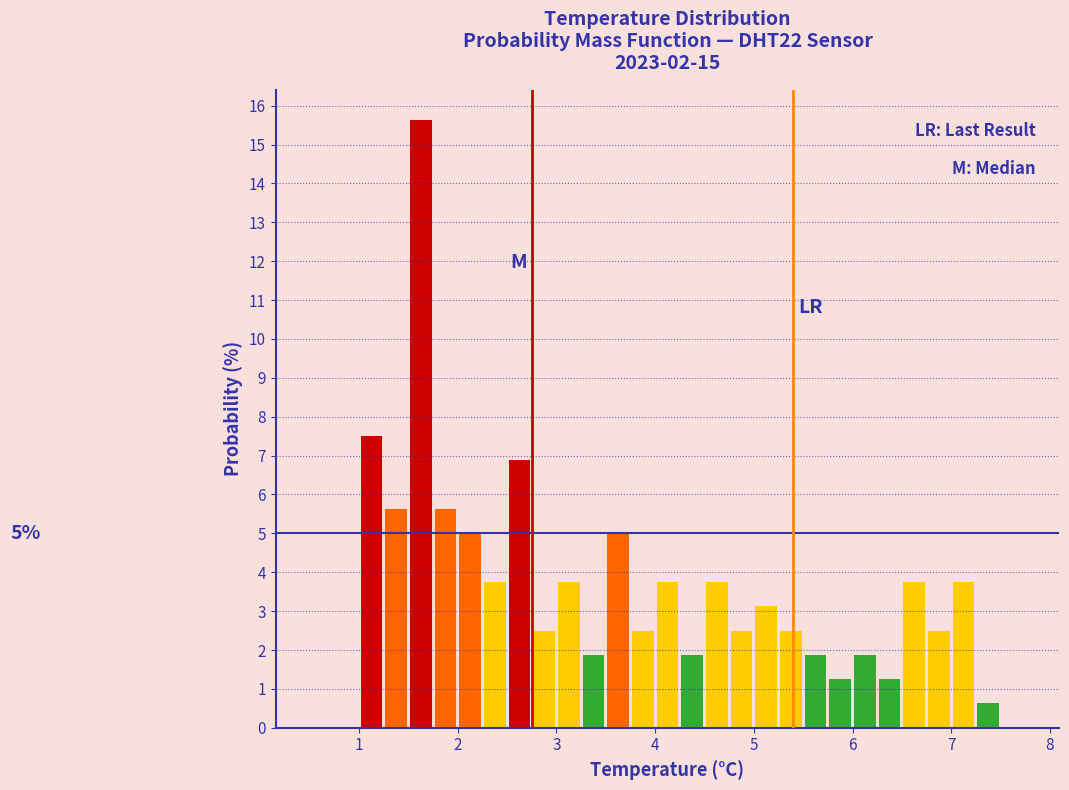

Read against the x-axis, roughly where is the centre of the tallest bar?

1.6